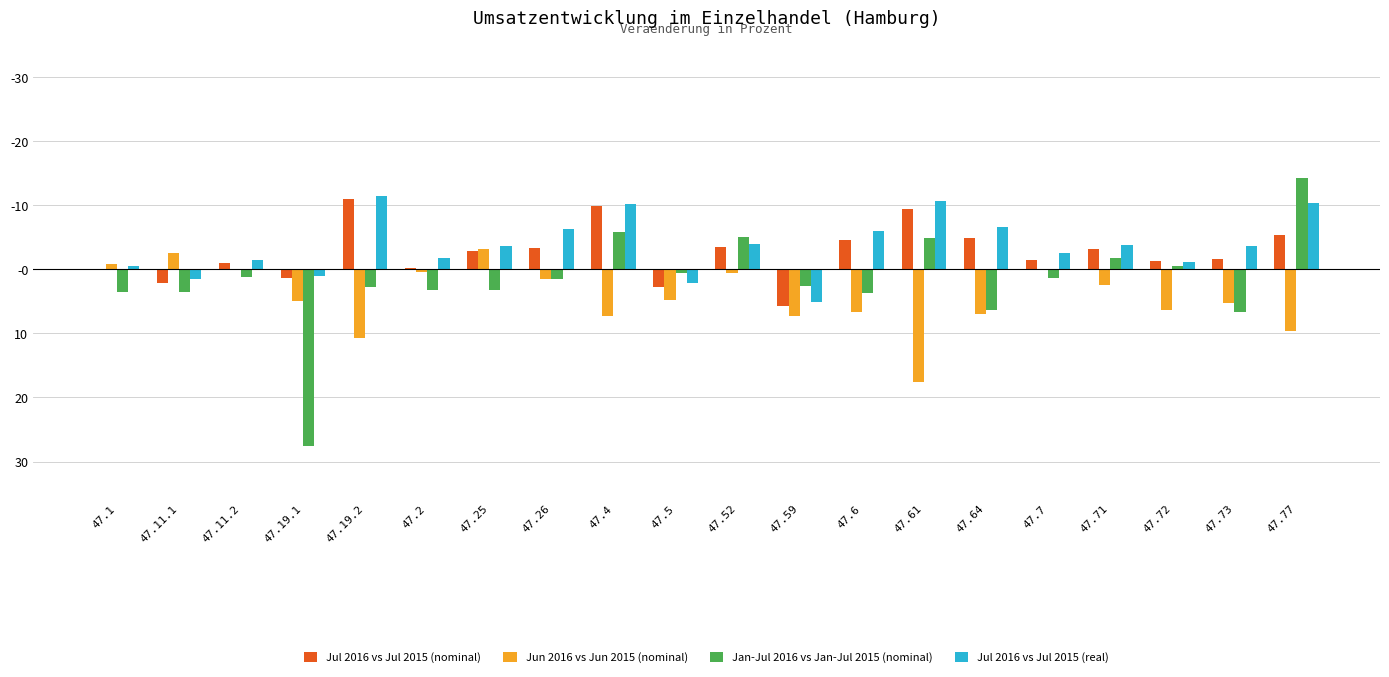

What is the difference between the maximum and minimum values in the Jul 2016 vs Jul 2015 (real) series?

16.6